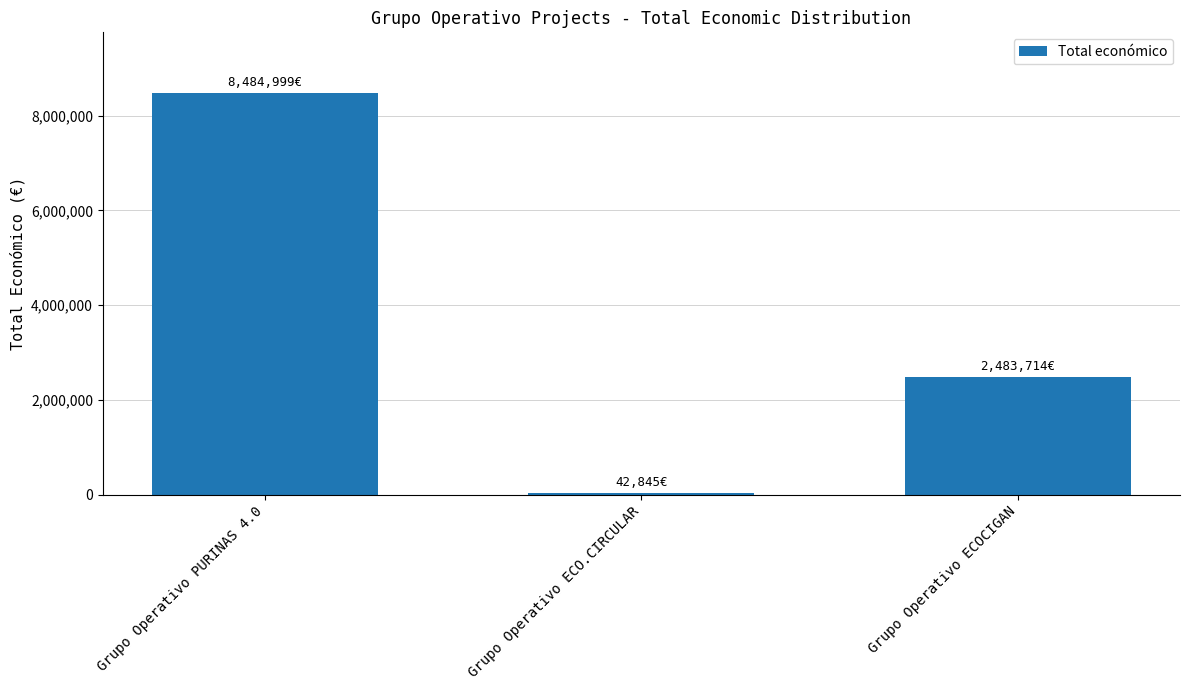

Does the chart contain any negative values?

No